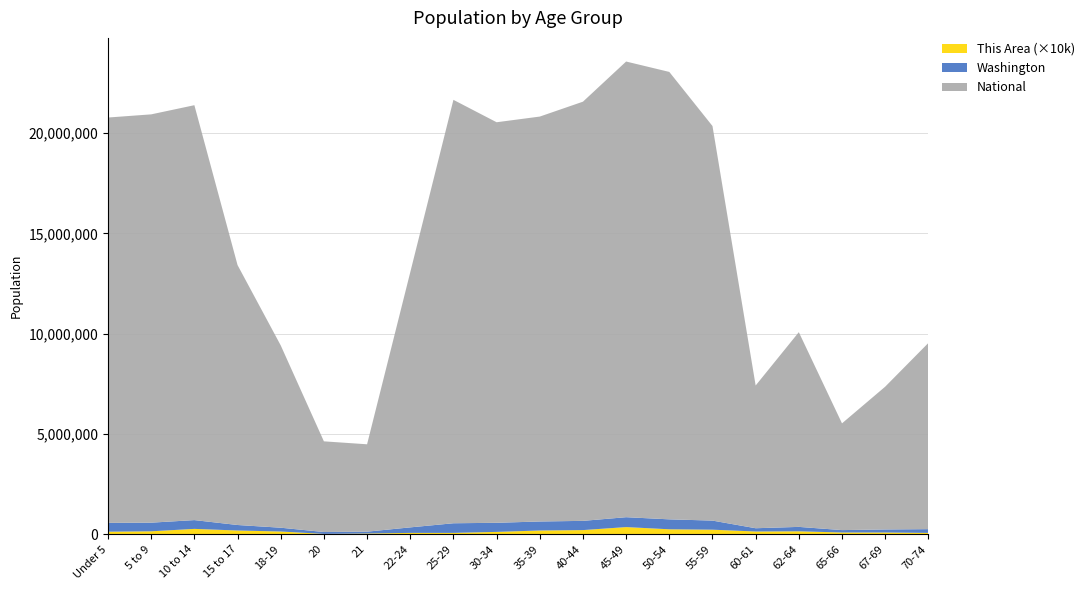

Reading right to left, extract all data points from this chart.

This Area: 7	9	9	15	14	23	25	36	21	19	12	7	7	4	2	14	19	27	15	13
Washington: 186746	151057	119417	219633	162454	453078	495296	492909	459698	448607	453383	480398	275543	91883	94086	188541	273587	438233	429877	439657
National: 9278166	7115361	5319902	9704197	7113727	19664805	22298125	22708591	20890964	20179642	19962099	21101849	12712576	4354294	4519129	9086089	12954254	20677194	20348657	20201362